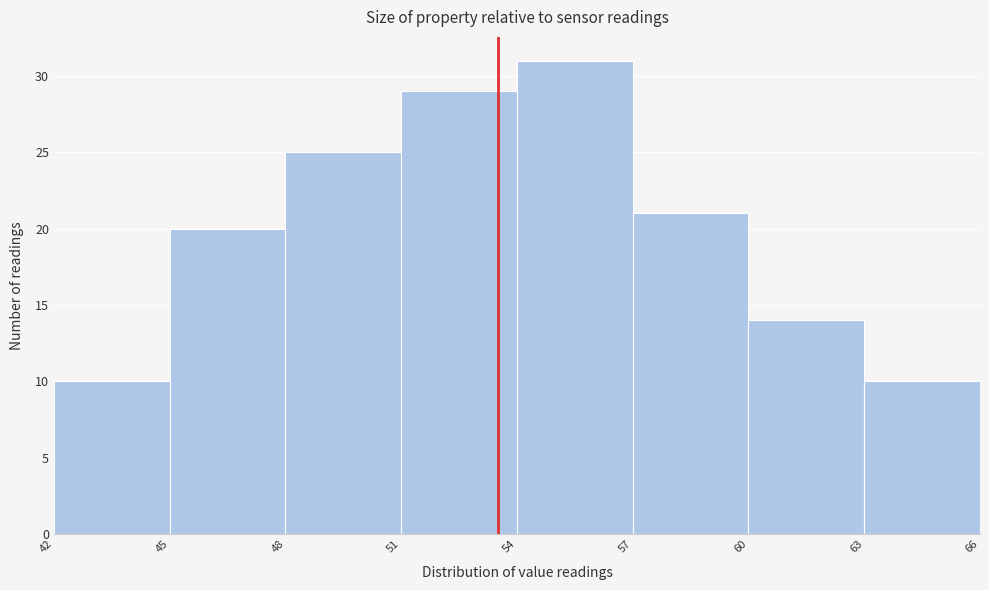

Reading left to right, transcribe this chart: for each bar, give the range it covers on the x-axis and its height. The values are not printed on the chart, so give them approximately, as read against the axis.

42 to 45: 10
45 to 48: 20
48 to 51: 25
51 to 54: 29
54 to 57: 31
57 to 60: 21
60 to 63: 14
63 to 66: 10